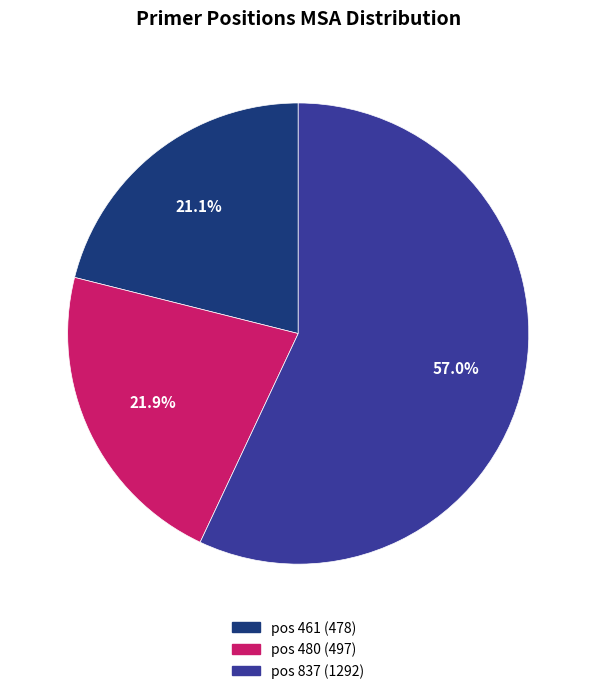

Is it true that pos 837 is 57% of the pie?

True